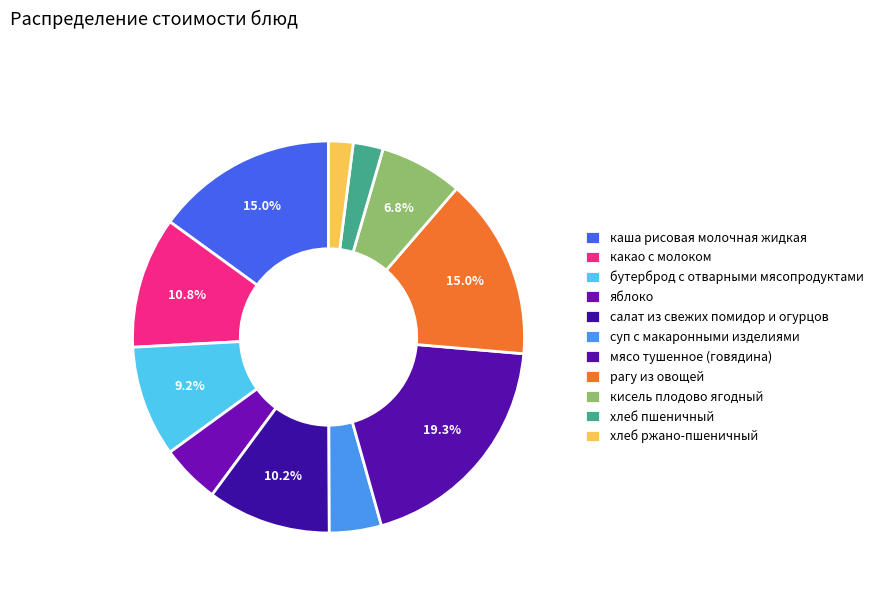

Approximately how many times larger is the value at хлеб пшеничный compared to яблоко?

0.5